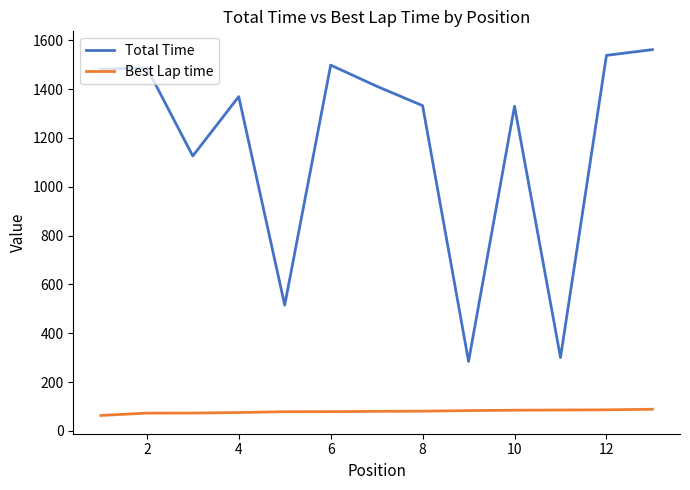

Which series has the largest total across all categories?

Total Time